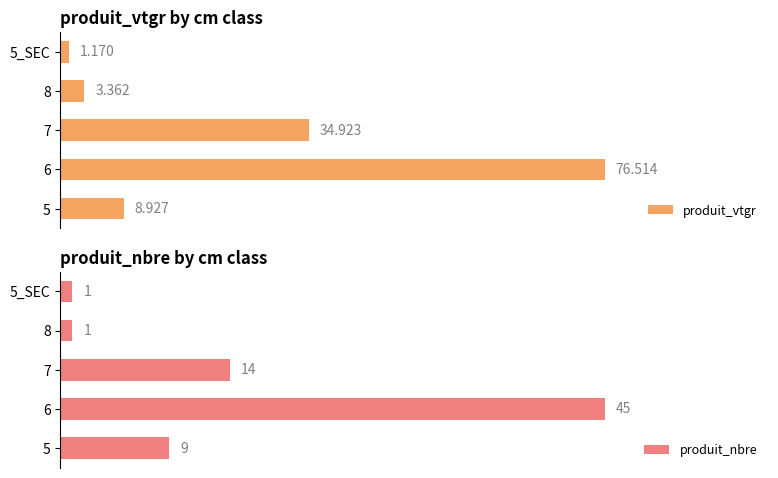

True or false: produit_vtgr has a value of 37.9 at 6.

False